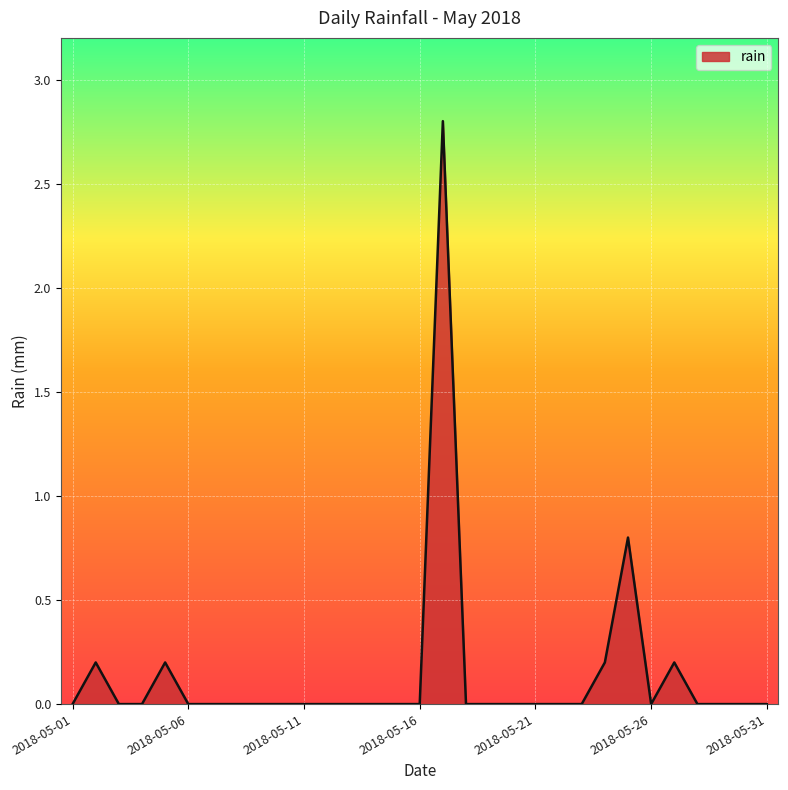

What is the difference between the maximum and minimum values?

2.8